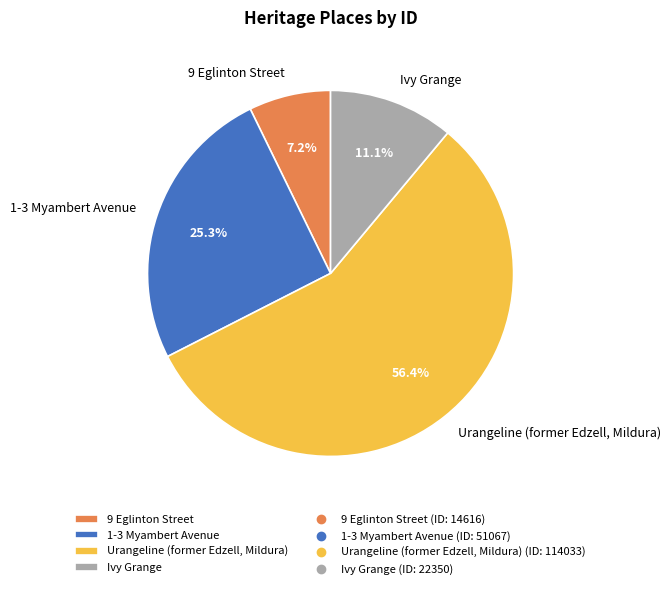

Between Urangeline (former Edzell, Mildura) and 9 Eglinton Street, which is larger?

Urangeline (former Edzell, Mildura)